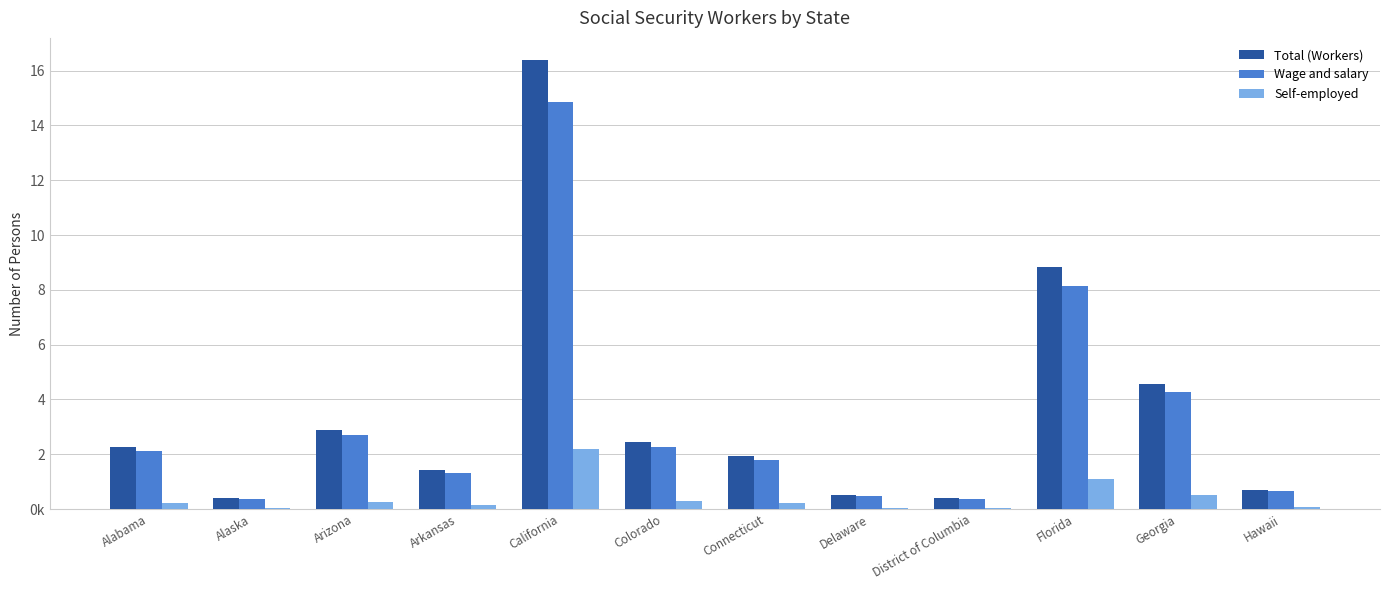

Which series changed the most between Alaska and California?

Total (Workers)